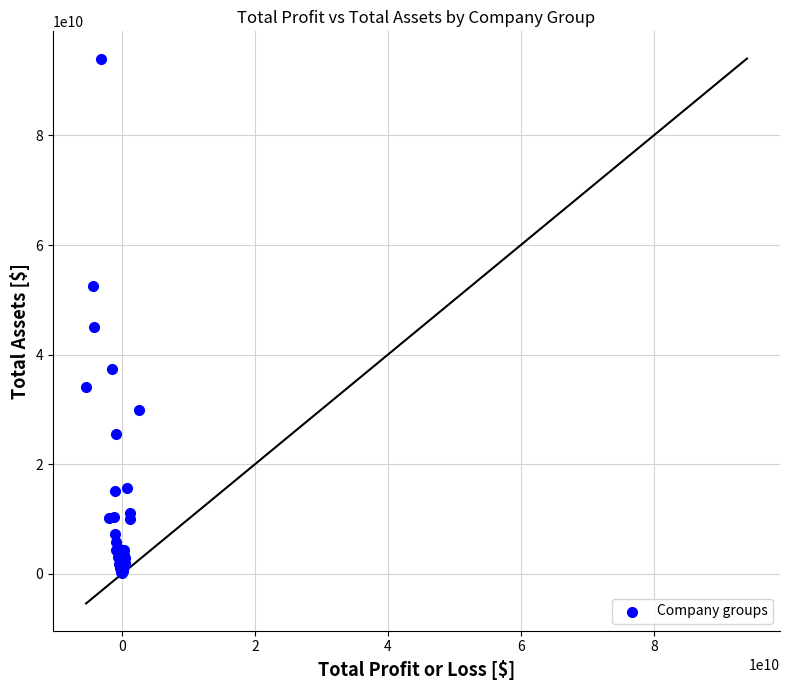

What Y value in the scatter plot is closest to 47086644085?

44979372107